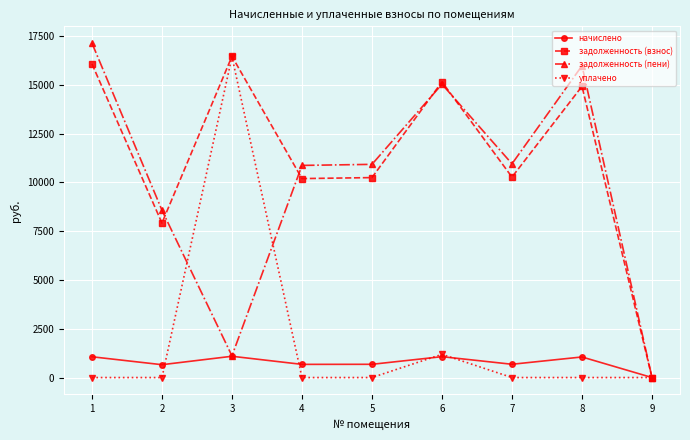

How many interior local peaks does the задолженность (взнос) series have?

3